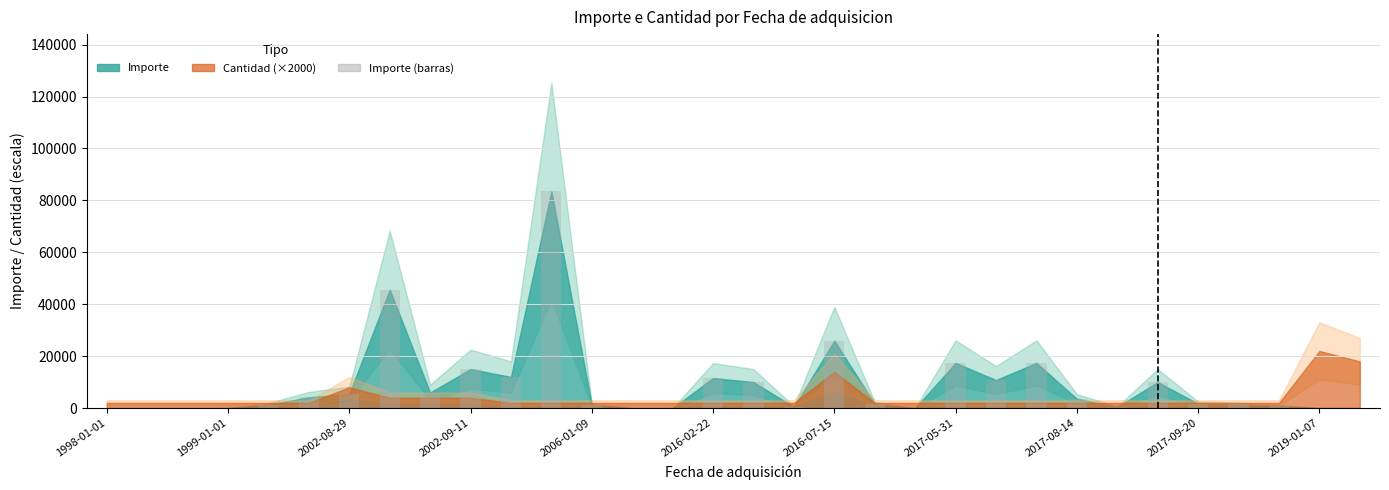

What is the greatest value displayed?

83500.0